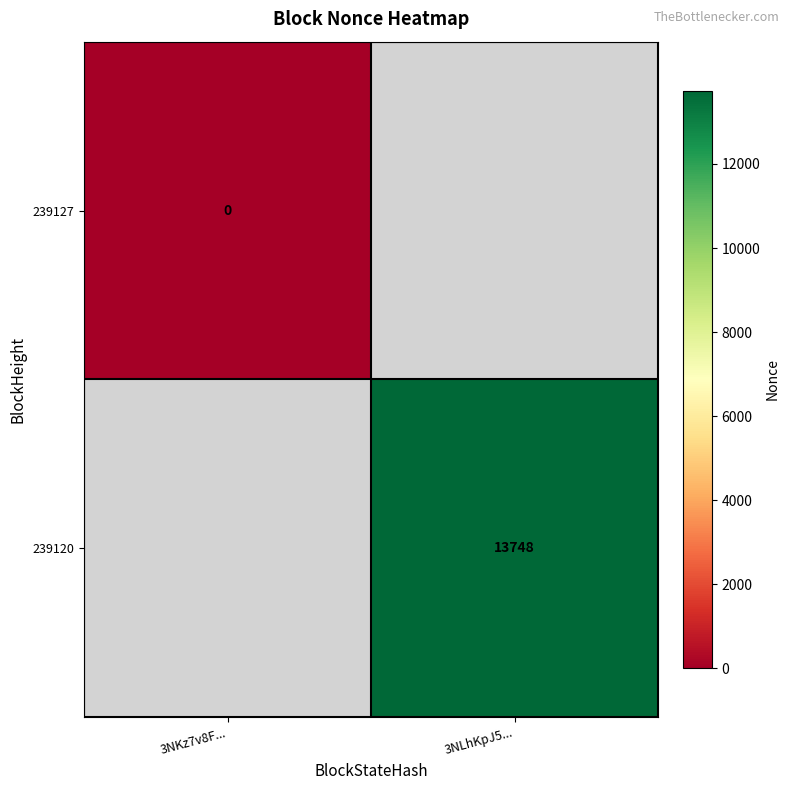

Is the value of 239127 at 3NKz7v8F... greater than the value of 239120 at 3NLhKpJ5...?

No